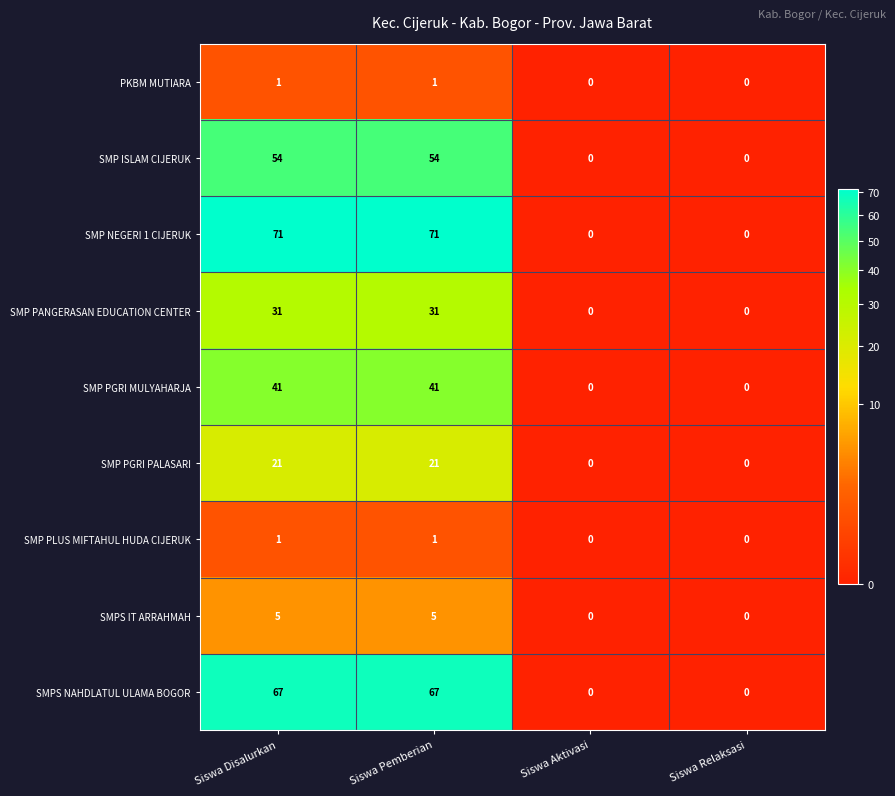

True or false: SMP NEGERI 1 CIJERUK has a value of 0 at Siswa Relaksasi.

True